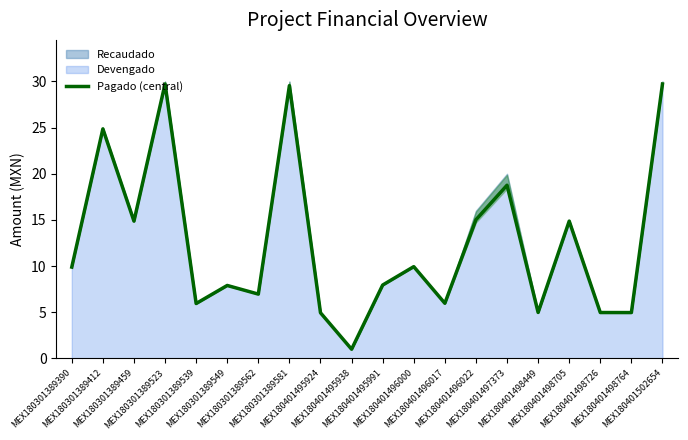

How many points are higher than both their immediate neighbors (excluding endpoints)?

7